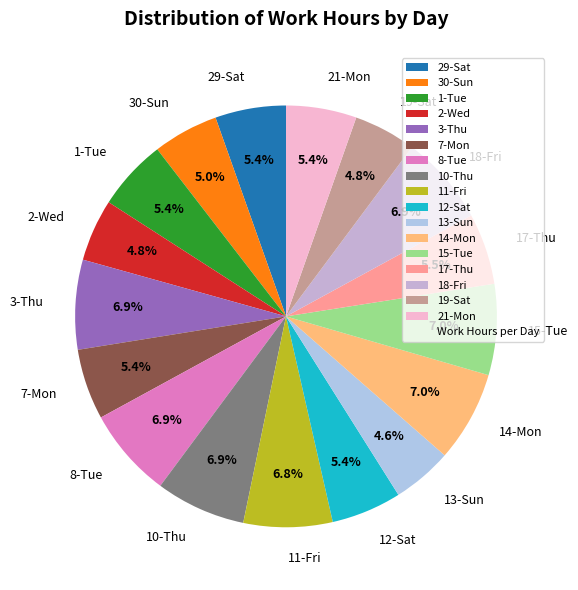

The 3-Thu slice represents 1% of the pie. True or false?

False